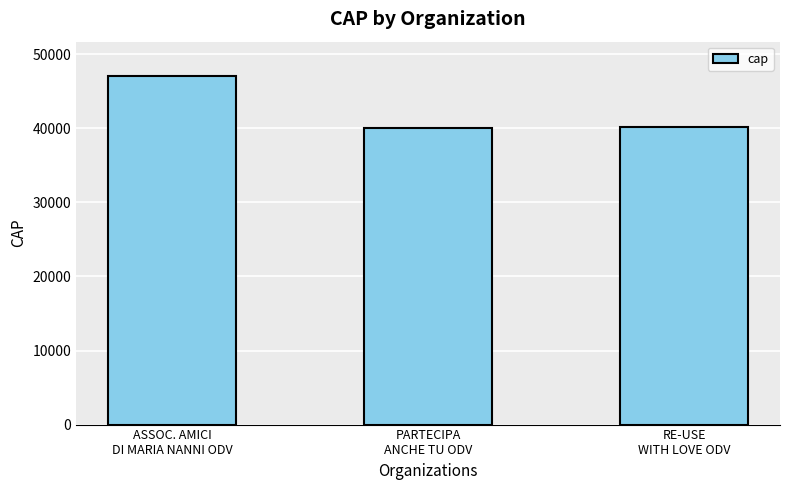

What value does the data have at PARTECIPA
ANCHE TU ODV?

40064